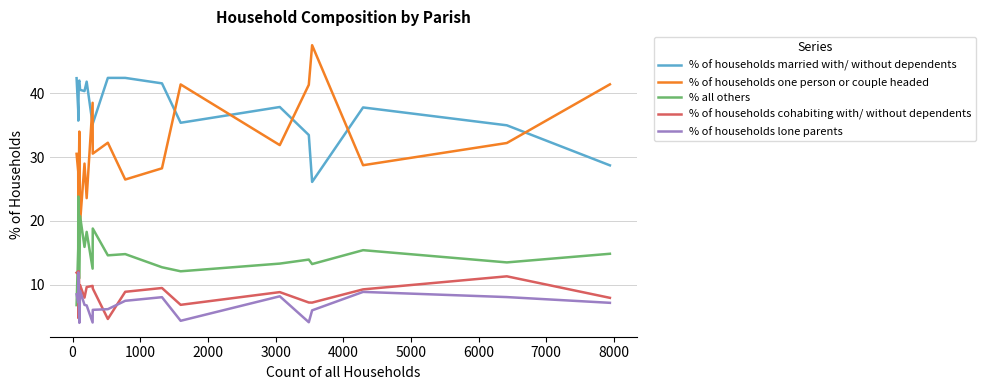

What is the greatest value displayed?

47.5